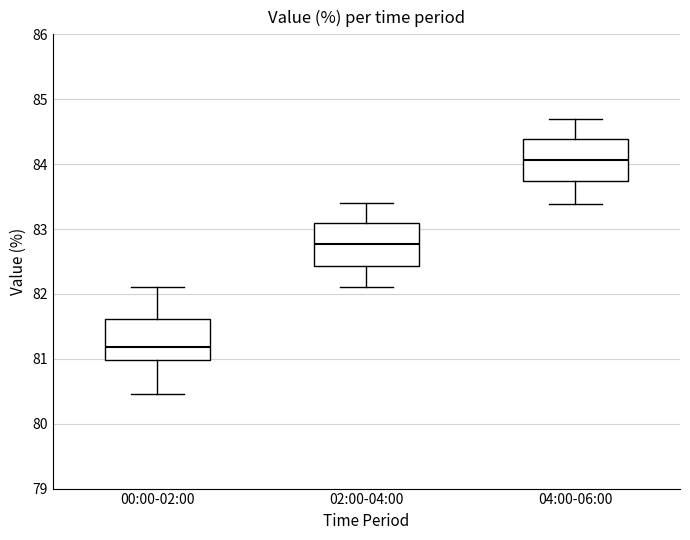

Reading left to right, read every box against the y-axis: the position of its median line, the range the box covers, and the ends of its whiskers. The values are not printed on the chart, so give them approximately, as read against the axis.

00:00-02:00: median 81.2, box 81.0 to 81.6, whiskers 80.5 to 82.1
02:00-04:00: median 82.8, box 82.4 to 83.1, whiskers 82.1 to 83.4
04:00-06:00: median 84.1, box 83.7 to 84.4, whiskers 83.4 to 84.7